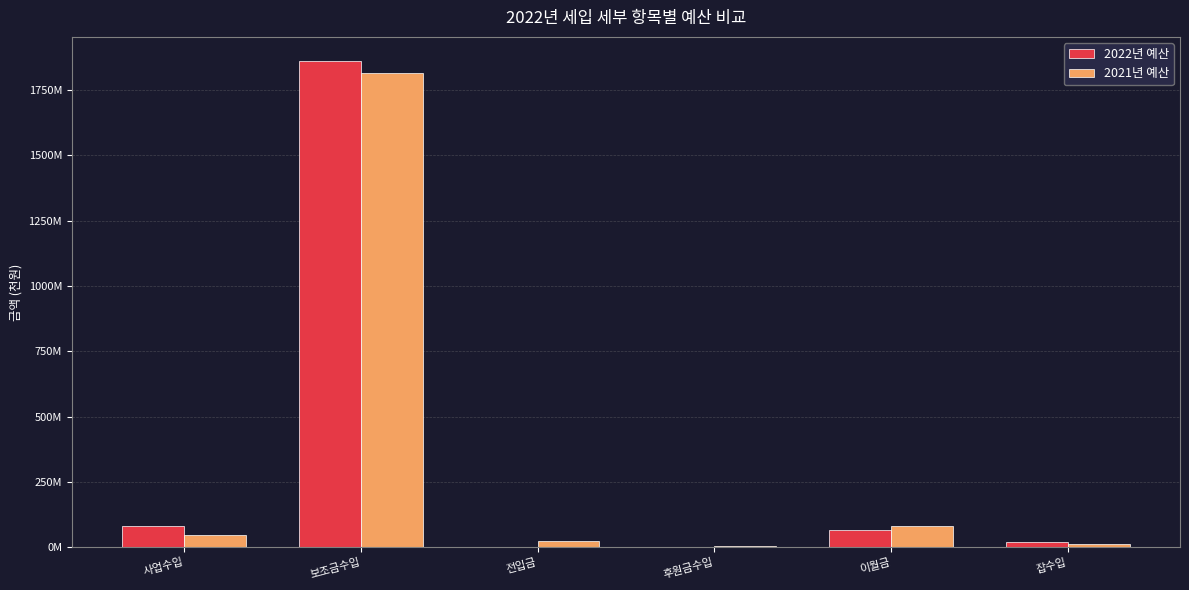

What is the label of the 6th bar from the right?

사업수입